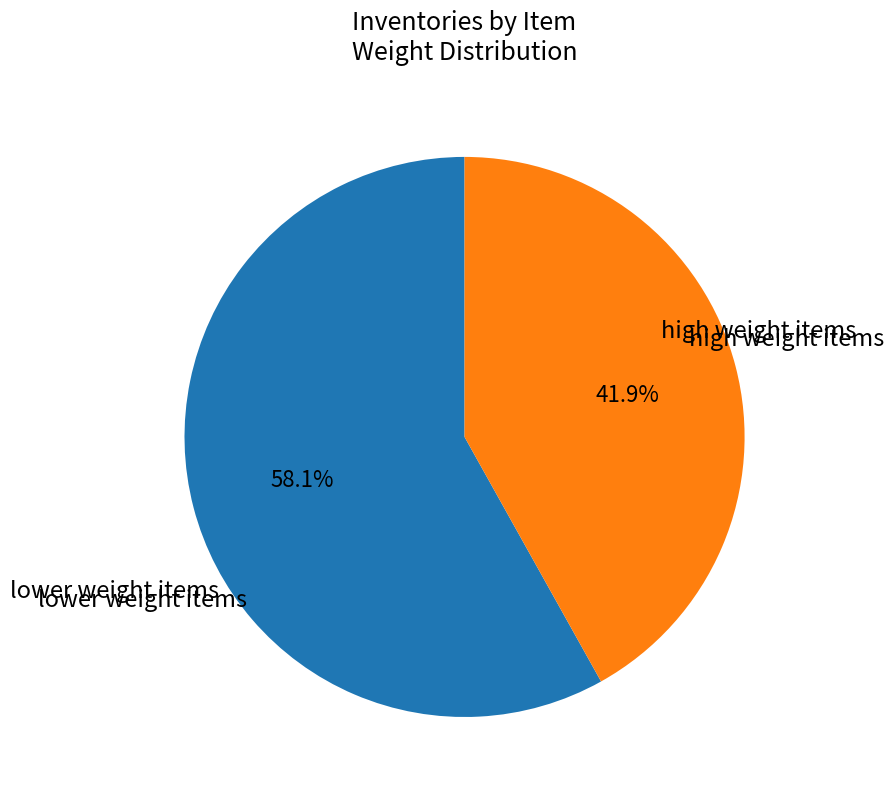

To the nearest percent, what is the difference between the largest and smallest slice percentages?

16%